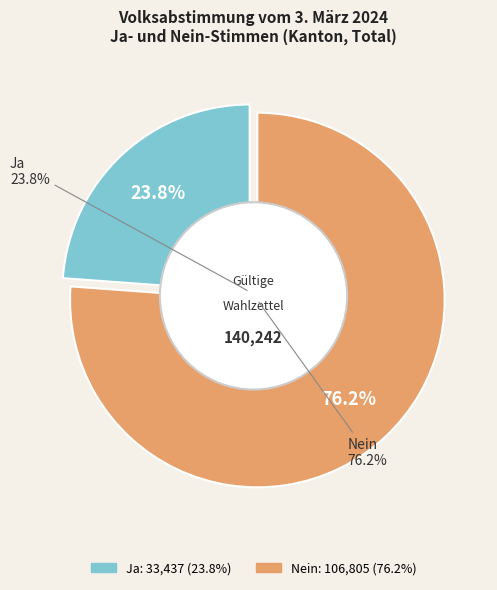

To the nearest percent, what is the difference between the largest and smallest slice percentages?

52%